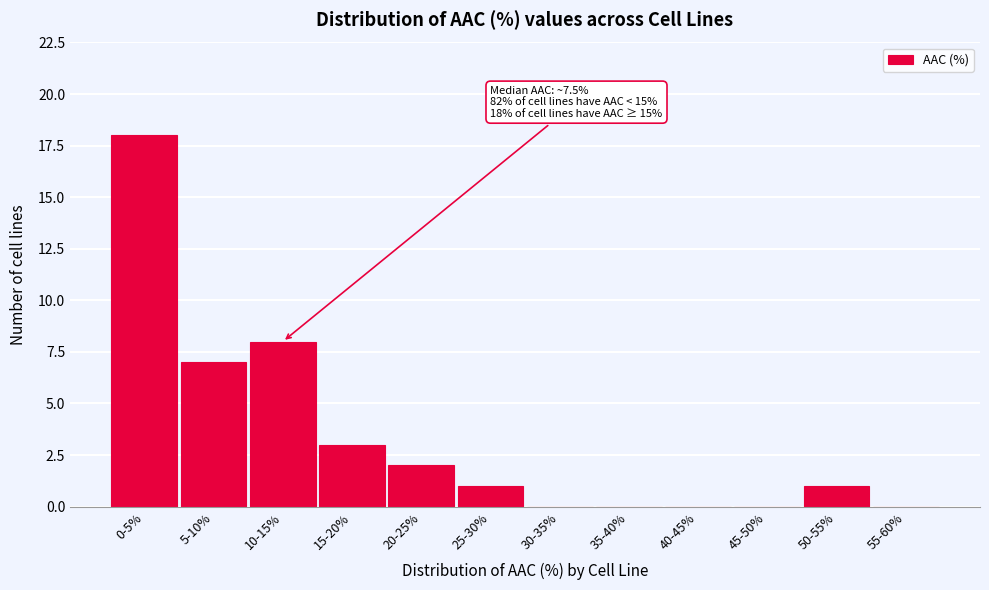

Reading left to right, list all the values displayed in this chart.

0-5%=18	5-10%=7	10-15%=8	15-20%=3	20-25%=2	25-30%=1	30-35%=0	35-40%=0	40-45%=0	45-50%=0	50-55%=1	55-60%=0